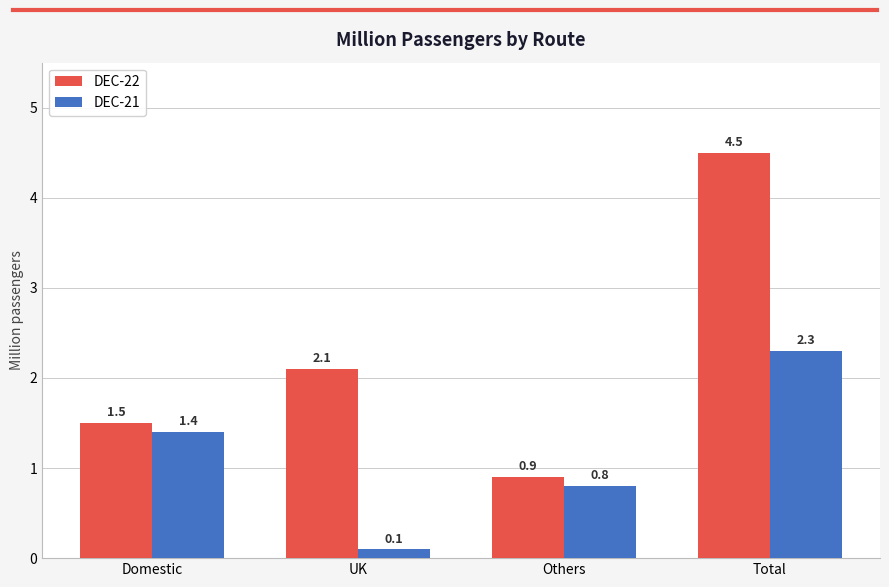

At which label does DEC-21 reach its minimum?

UK